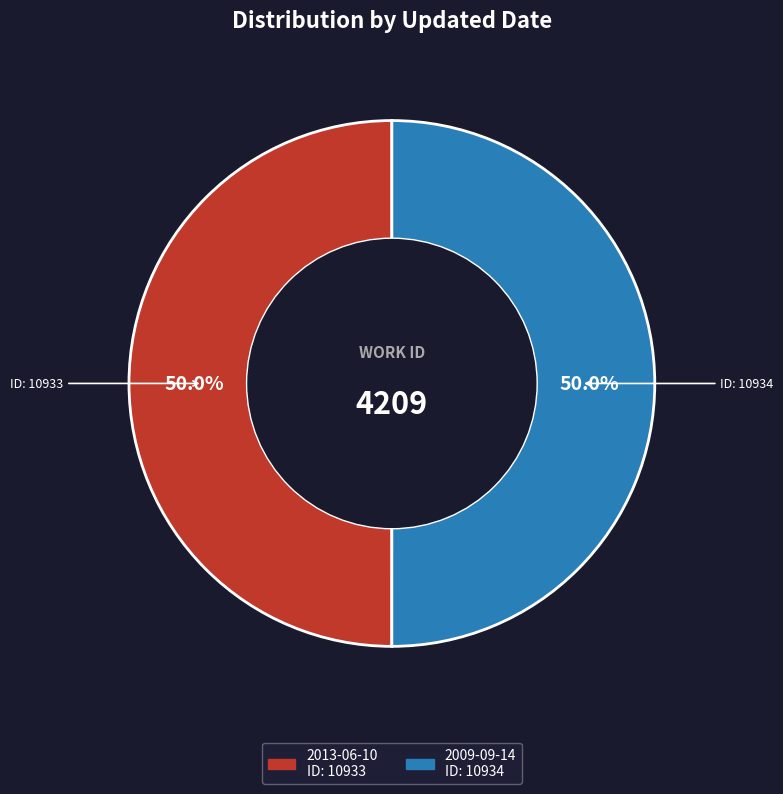

What is the ratio of the value at 2009-09-14 to the value at 2013-06-10?

1.0